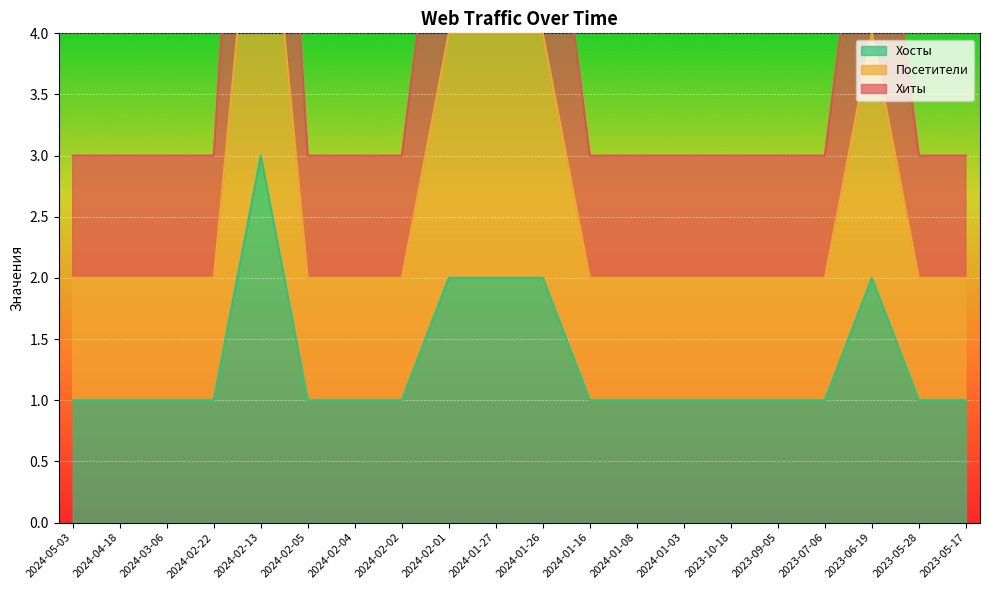

Which series has the largest total across all categories?

Хиты